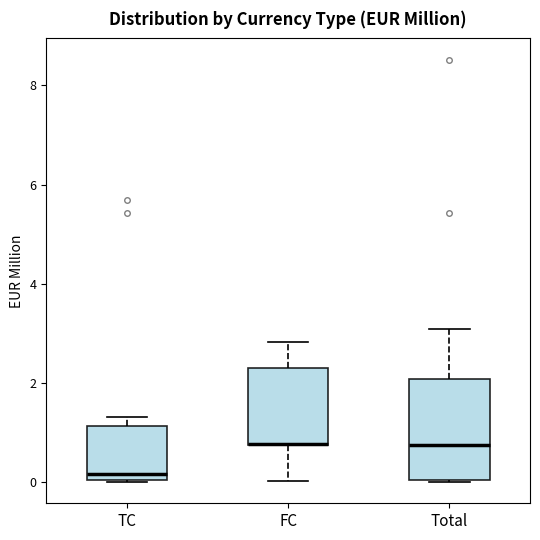

Where does the median line of the box for Total sit on the y-axis? The values are not printed on the chart, so give them approximately, as read against the axis.

0.8